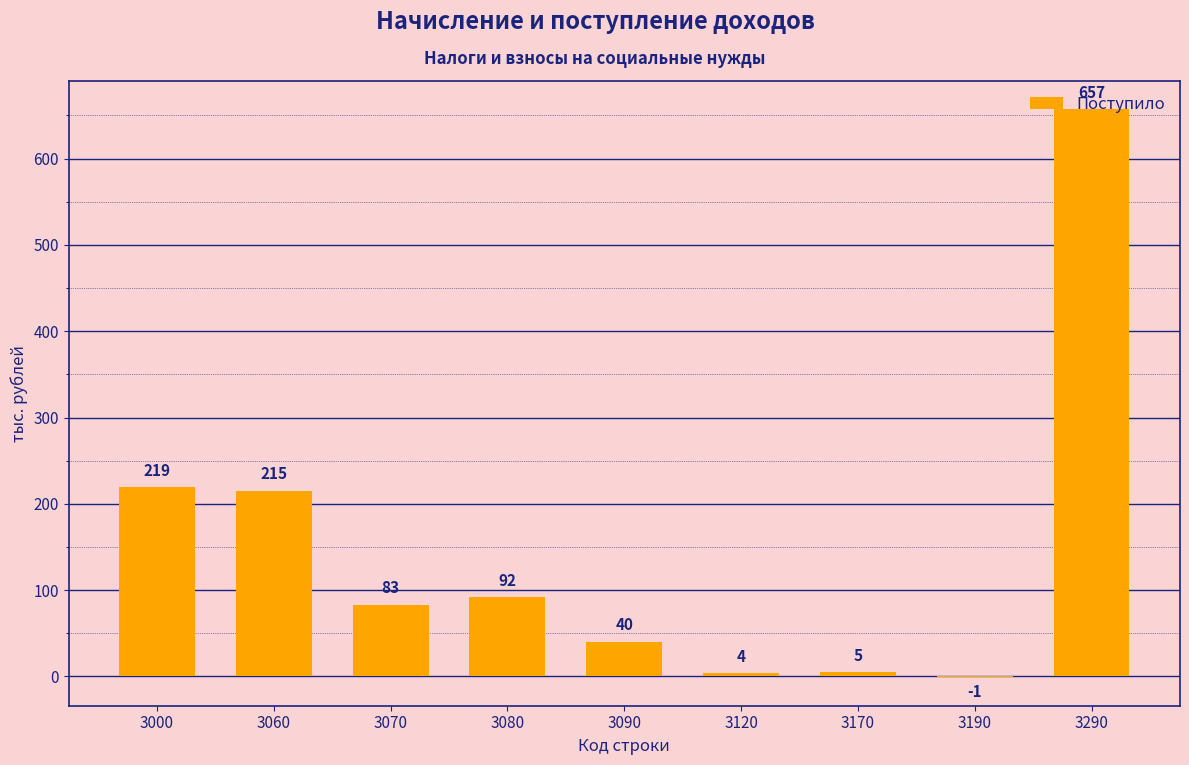

What is the change in value from 3060 to 3070?

-132